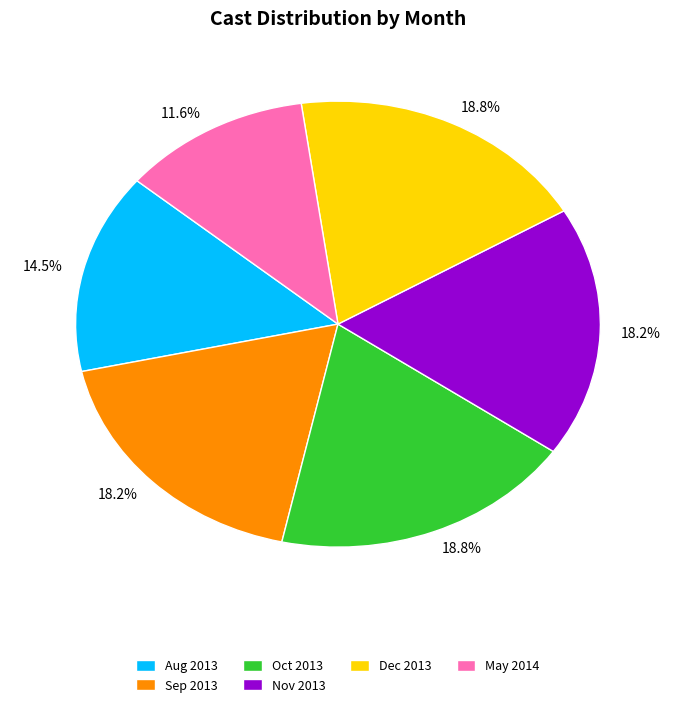

Is there any slice that represents more than half of the pie?

No